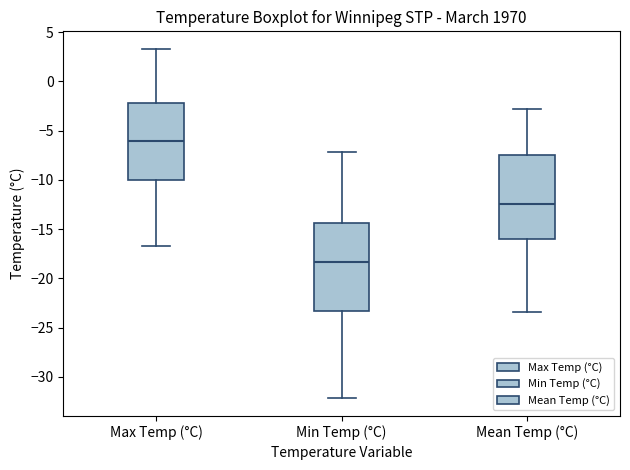

Reading left to right, read every box against the y-axis: the position of its median line, the range the box covers, and the ends of its whiskers. The values are not printed on the chart, so give them approximately, as read against the axis.

Max Temp (°C): median -6.0, box -10.0 to -2.0, whiskers -16.5 to 3.5
Min Temp (°C): median -18.5, box -23.5 to -14.5, whiskers -32.0 to -7.0
Mean Temp (°C): median -12.5, box -16.0 to -7.5, whiskers -23.5 to -3.0